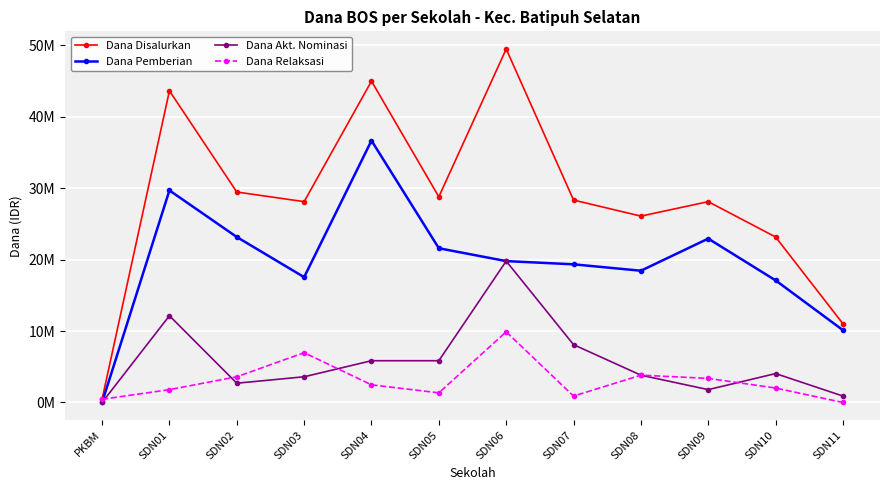

What are all the series names shown in the legend?

Dana Disalurkan, Dana Pemberian, Dana Akt. Nominasi, Dana Relaksasi